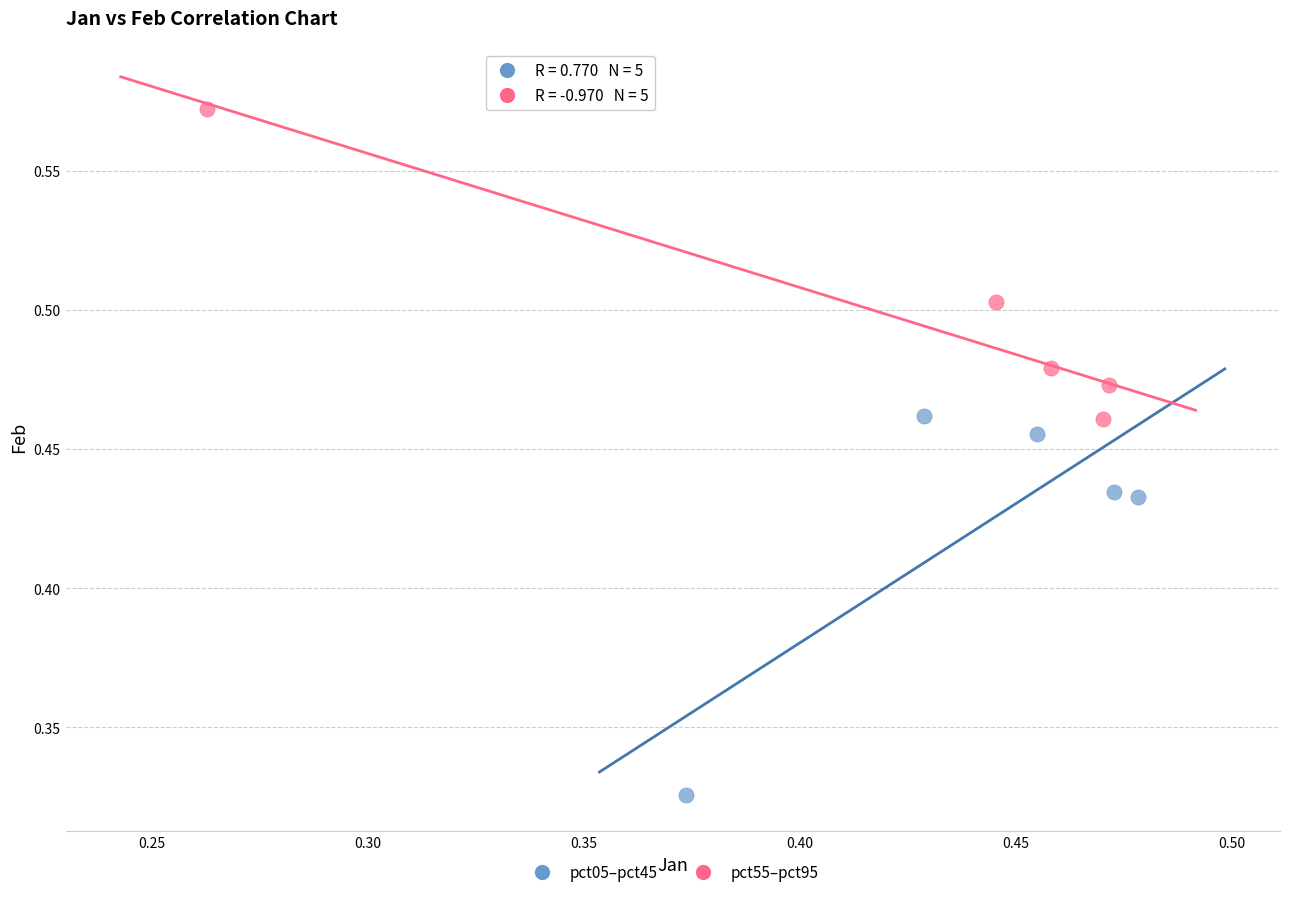

Which series reaches the maximum Y coordinate?

pct55–pct95